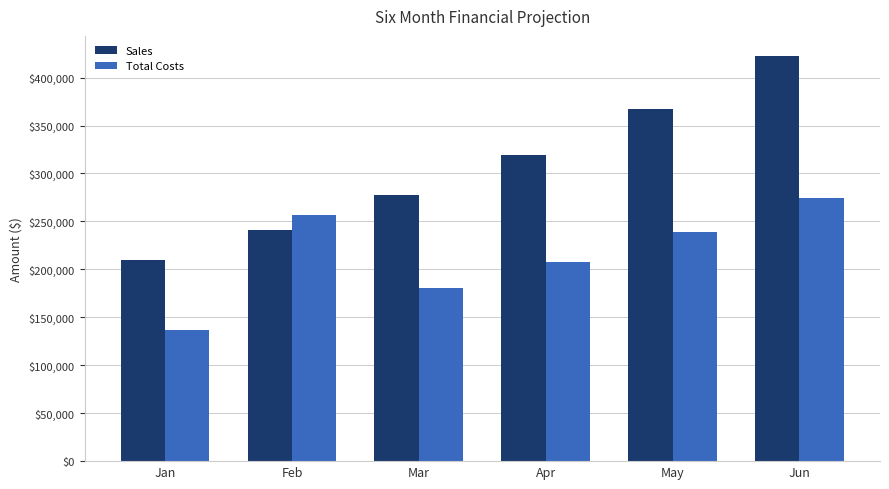

Count the number of categories in the chart.

6